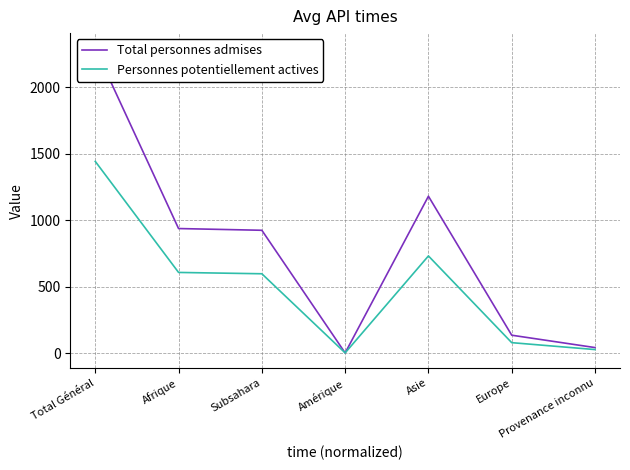

The value of Total personnes admises at Afrique is 936. True or false?

True